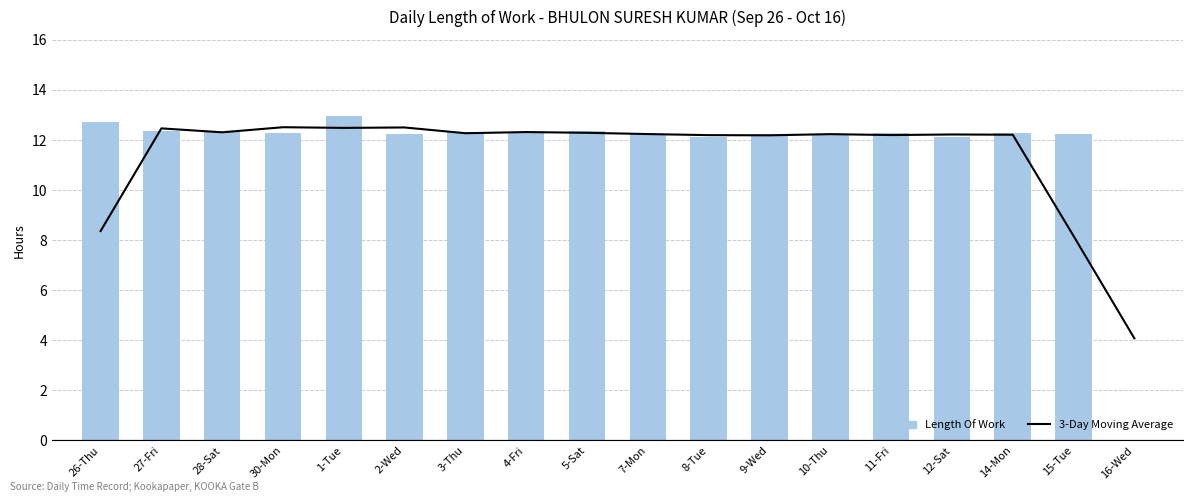

Between 12-Sat and 9-Wed, which is larger?

12-Sat